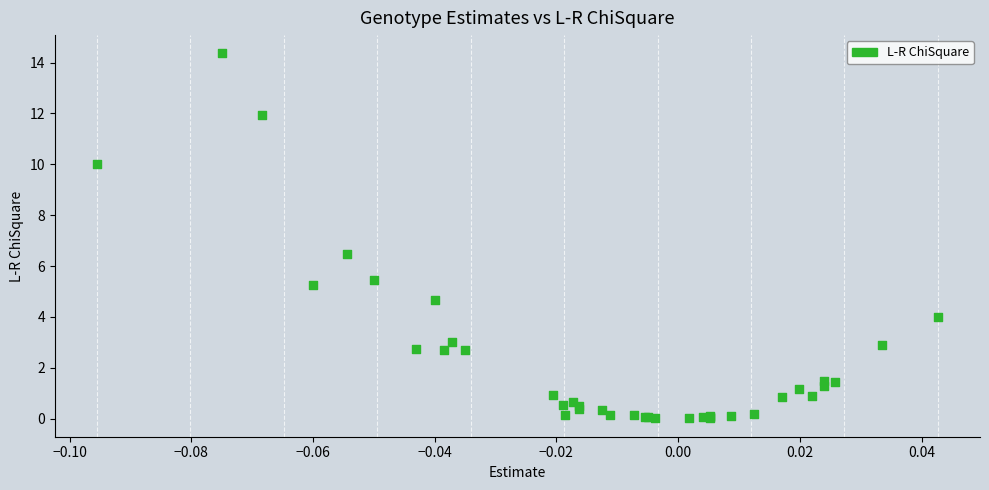

What Y value in the scatter plot is closest to 7?

6.5